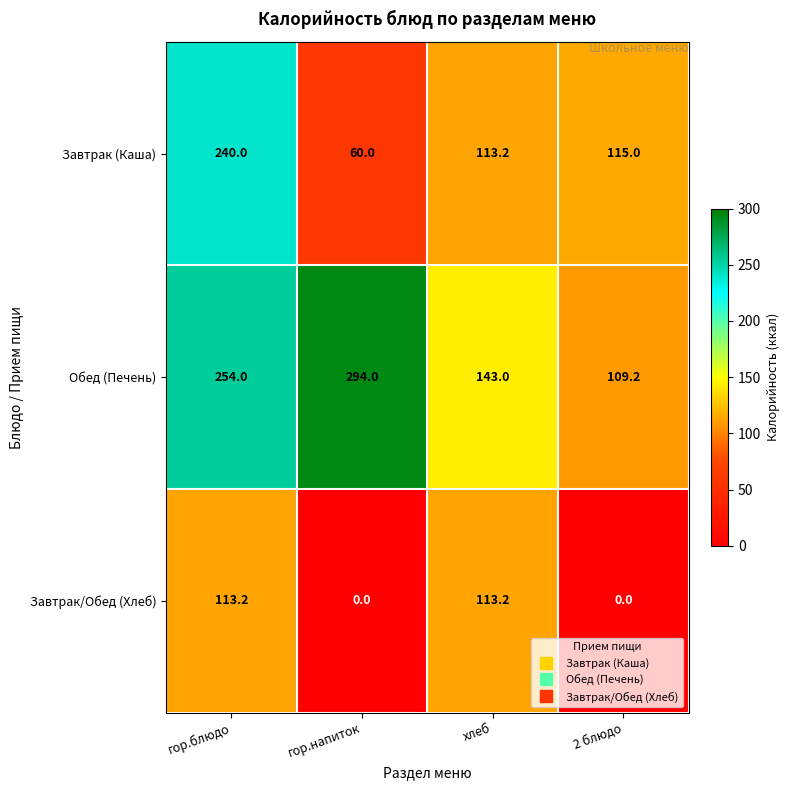

How many data points in Обед (Печень) are less than 254?

2